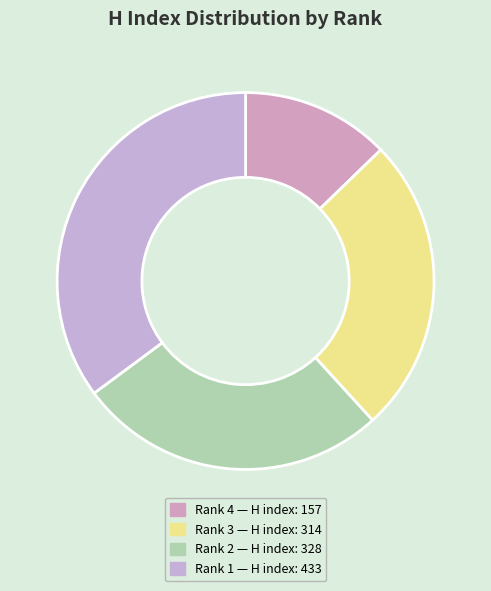

What is the largest slice in the pie chart?

Rank 1 (433)